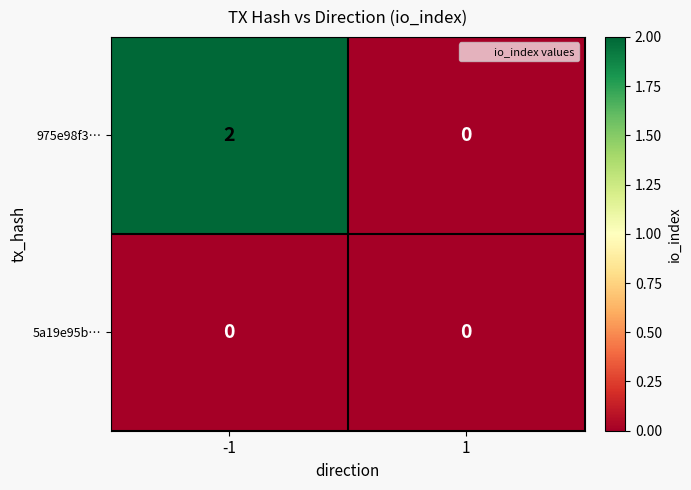

Which series has the largest total across all categories?

975e98f3…